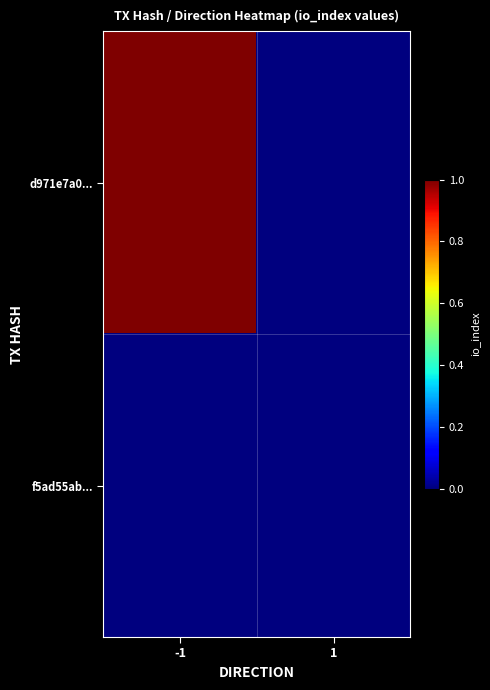

Which series has the largest range (max minus min)?

d971e7a0...